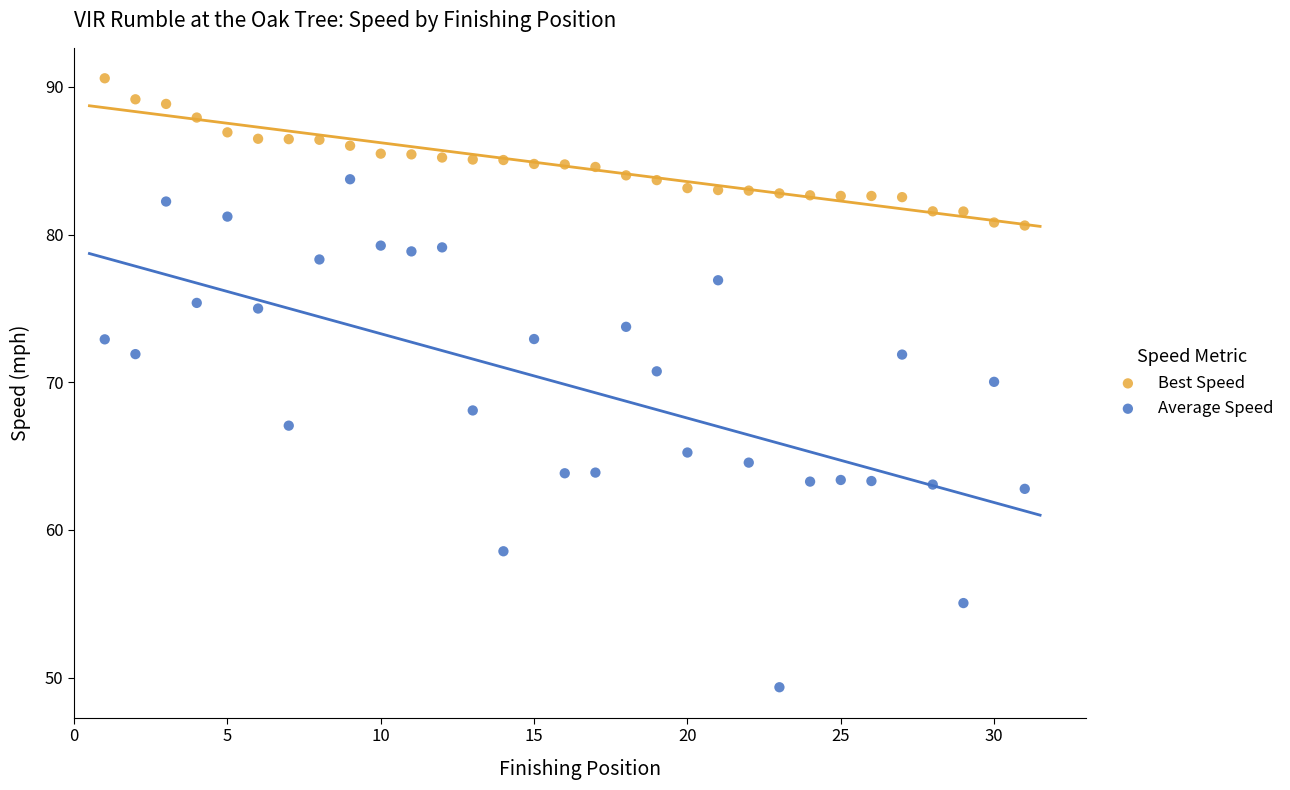

Which series contains the lowest Y value?

Average Speed